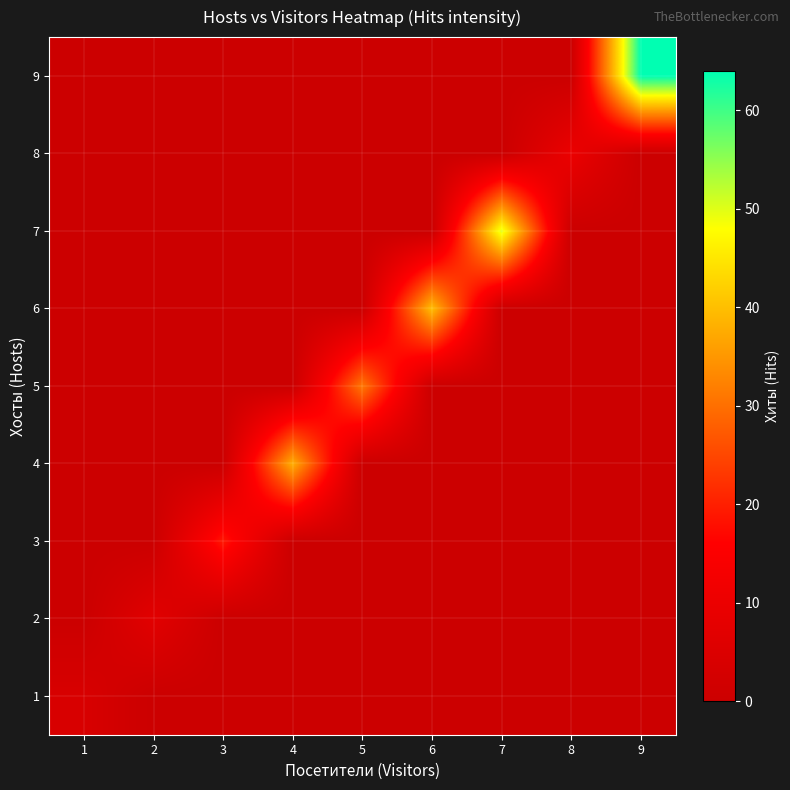

List the series in order of their peak value, highest first.

9, 7, 6, 4, 5, 3, 8, 2, 1